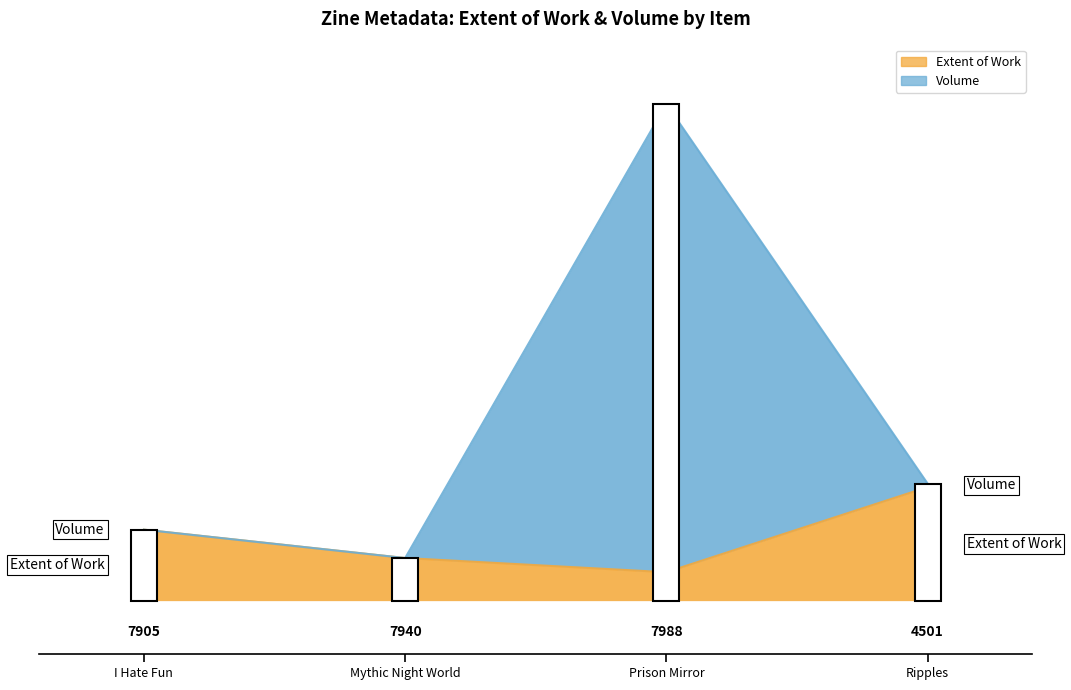

True or false: Extent of Work and Volume intersect in this chart.

False